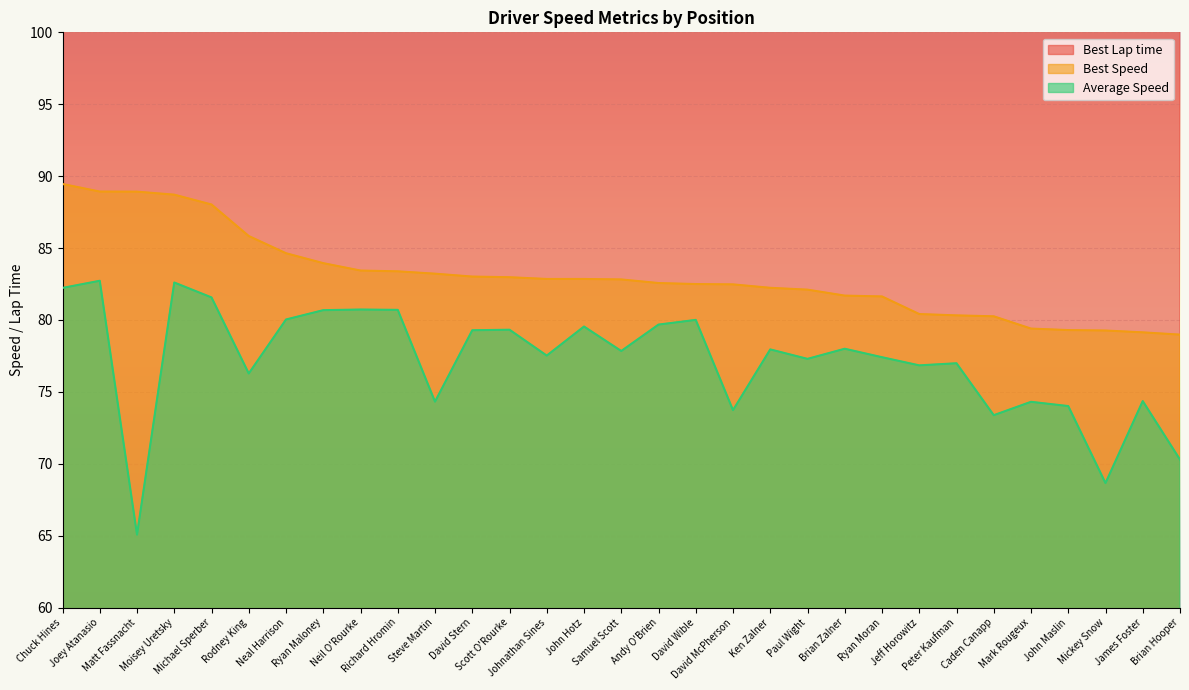

What is the label of the 11th point from the left?

Steve Martin